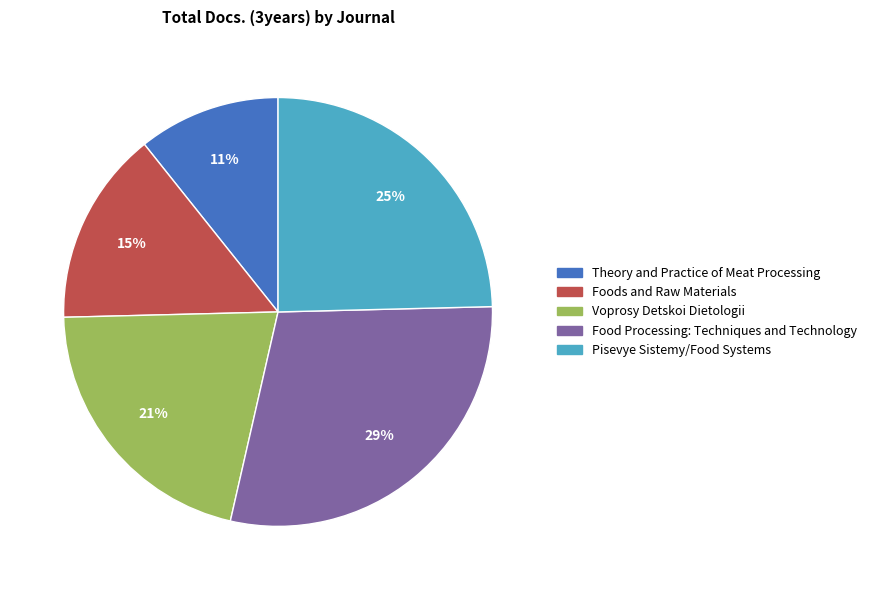

Rank the categories by value from highest to lowest.

Food Processing: Techniques and Technology, Pisevye Sistemy/Food Systems, Voprosy Detskoi Dietologii, Foods and Raw Materials, Theory and Practice of Meat Processing